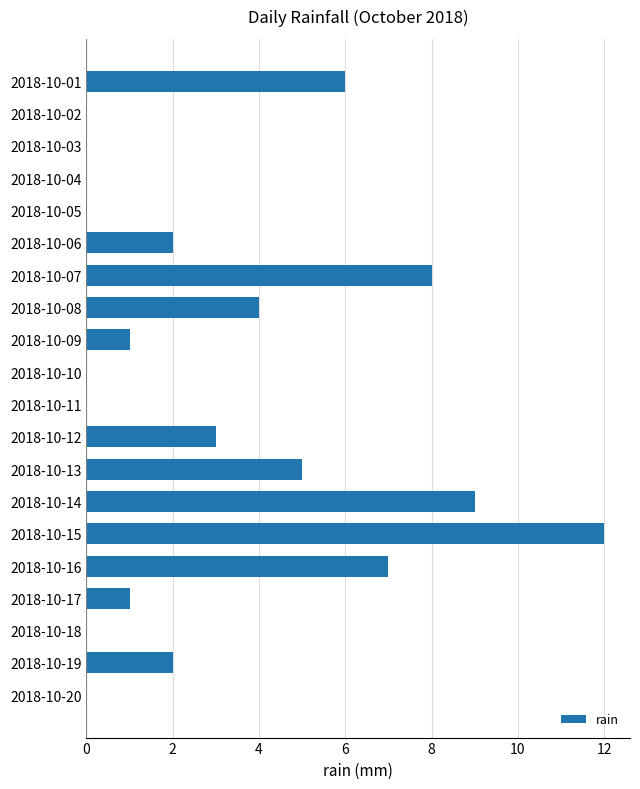

Which category has the highest value across all series?

2018-10-15